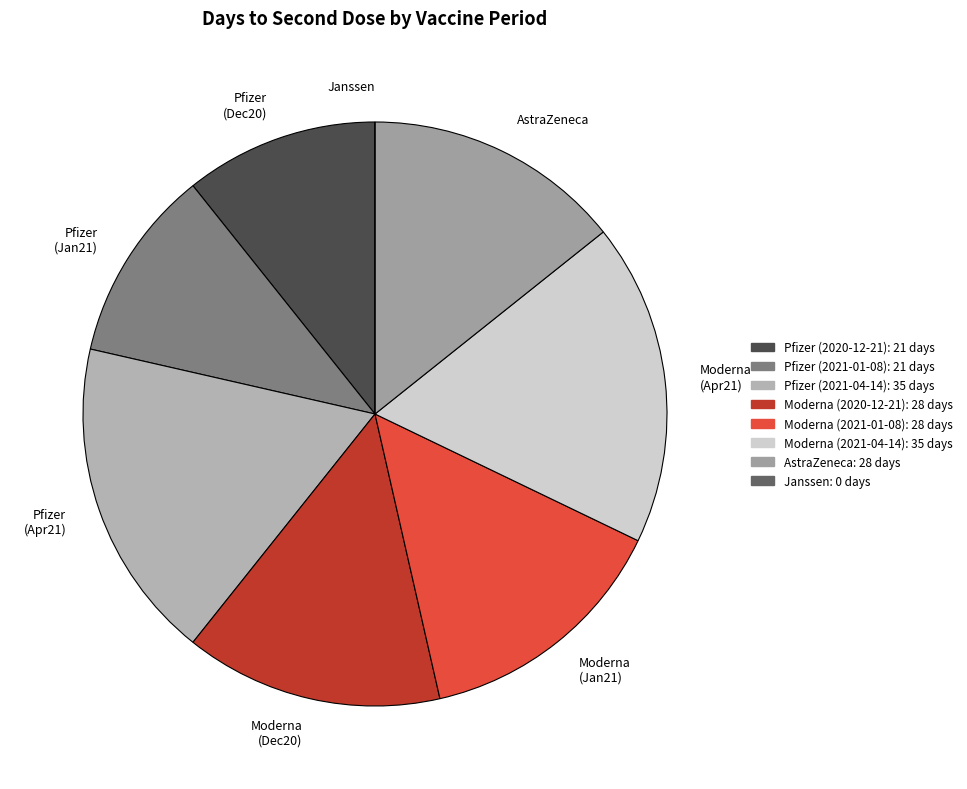

The Pfizer (Apr21) slice represents 24% of the pie. True or false?

False